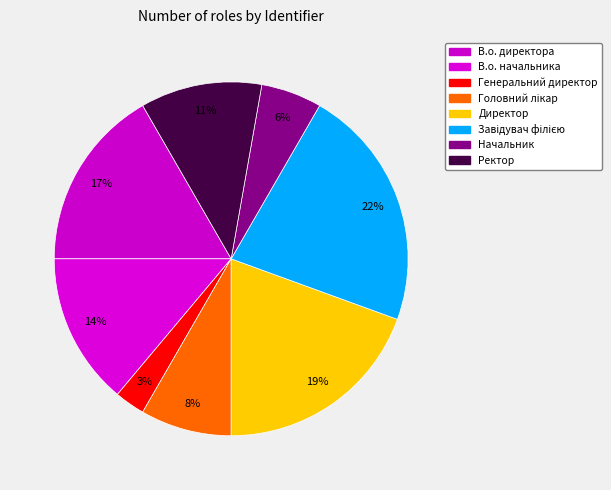

What is the smallest slice in the pie chart?

Генеральний директор